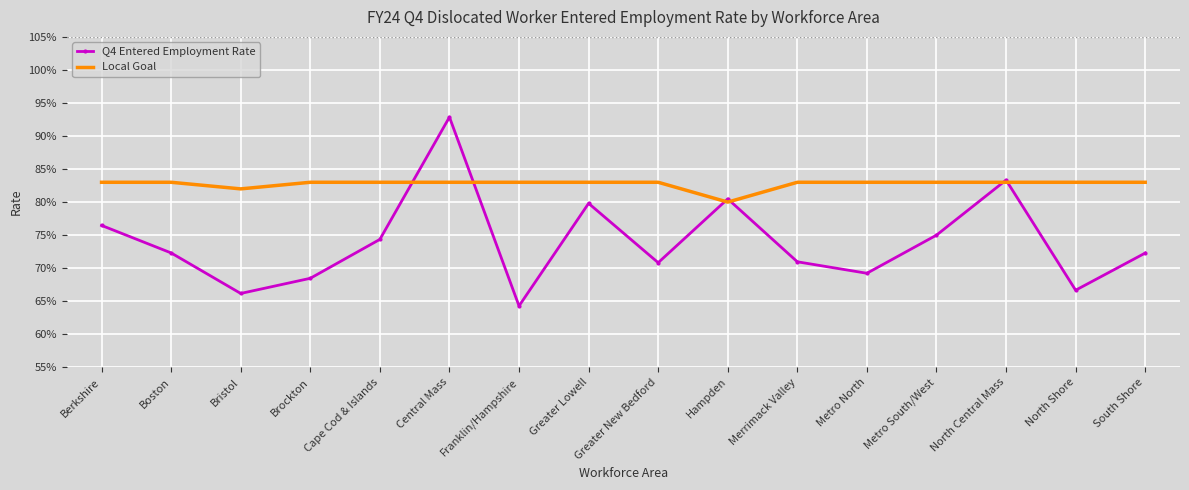

What are all the series names shown in the legend?

Q4 Entered Employment Rate, Local Goal